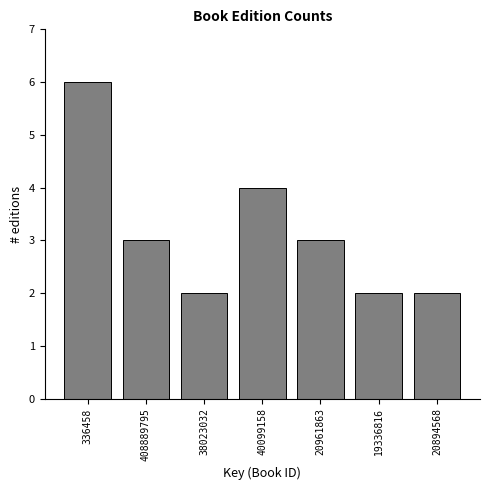

Reading left to right, what are all the values shown in this chart?

336458=6	408889795=3	38023032=2	40099158=4	20961863=3	19336816=2	20894568=2